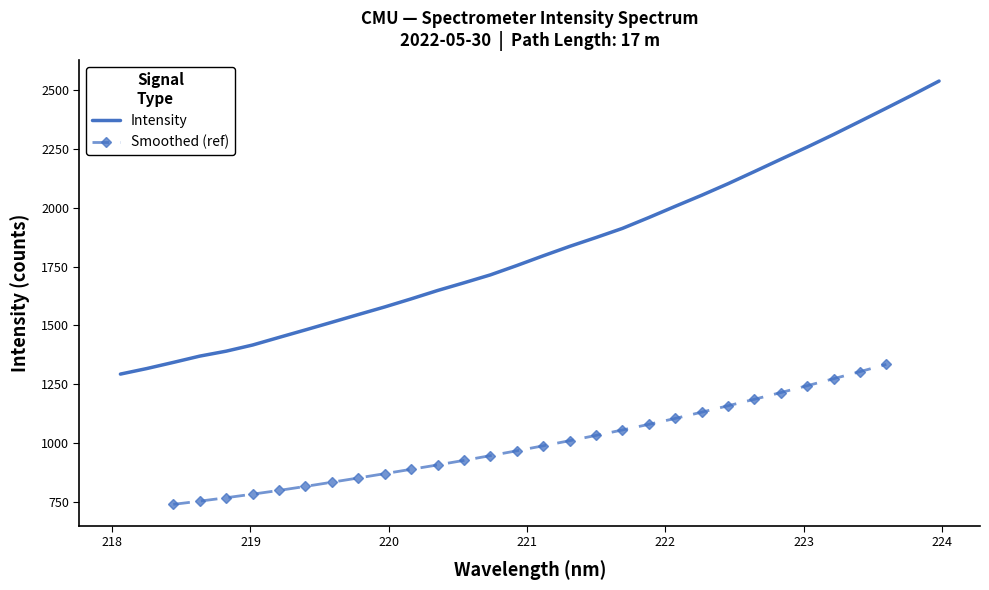

True or false: the data has more than 2 interior local peaks.

False